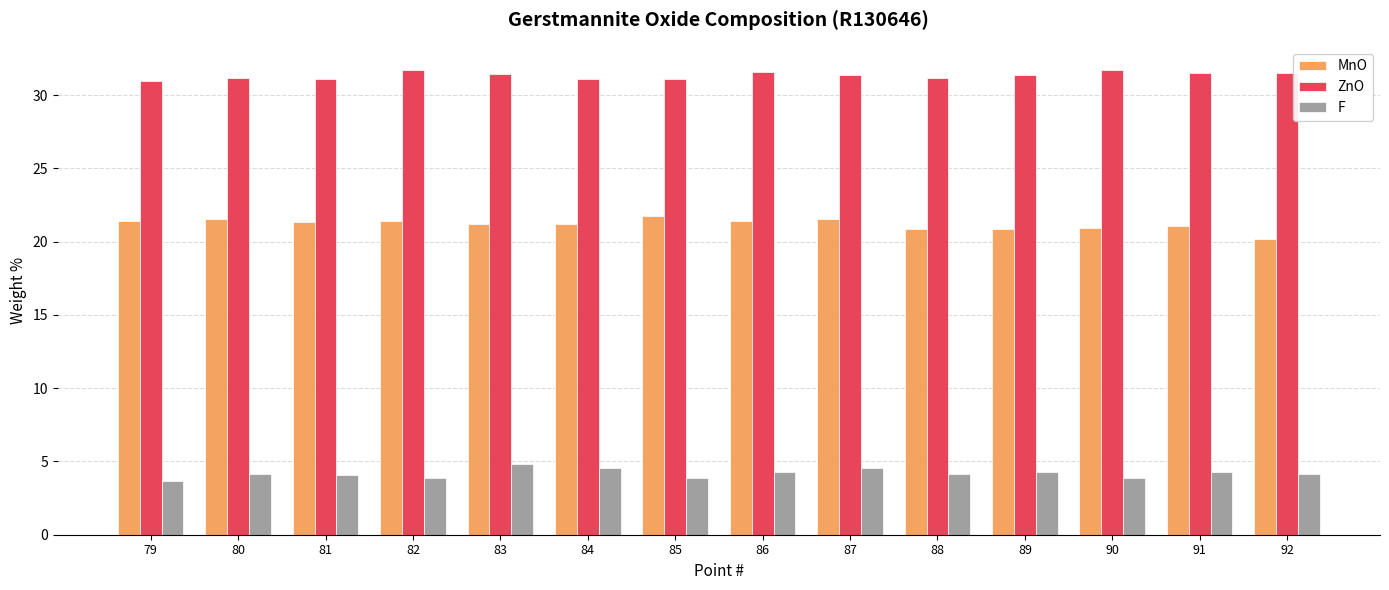

How many bars are there in each group?

3